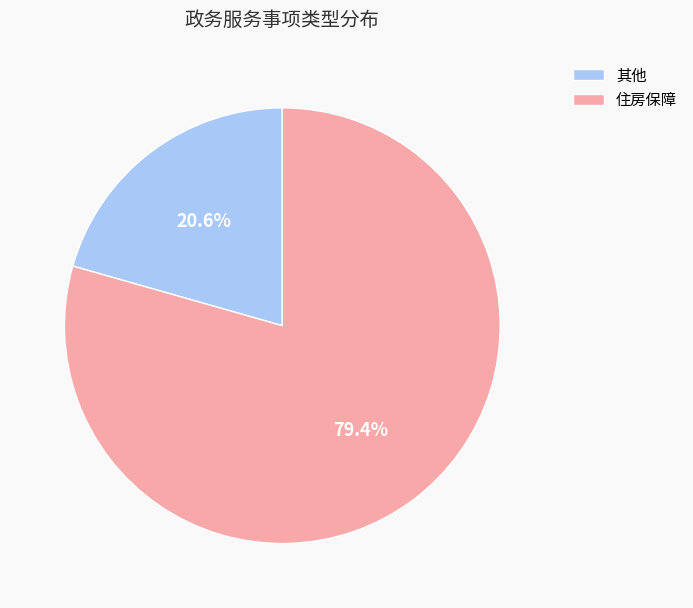

What portion of the pie excludes 住房保障?

20.6%